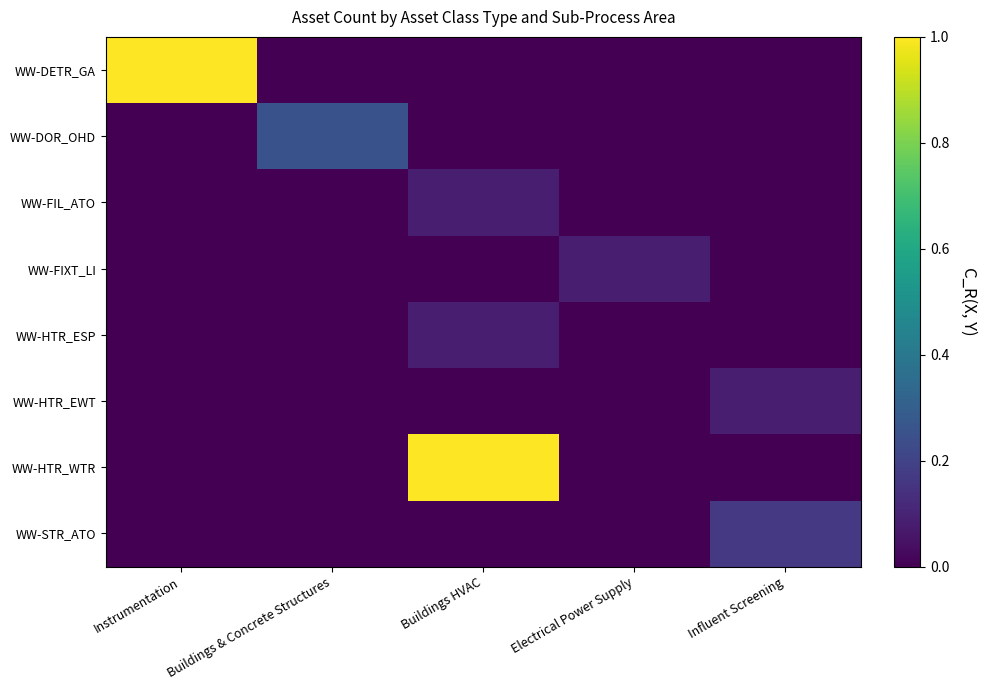

What is the spread (max minus min) of values at Electrical Power Supply?

0.1